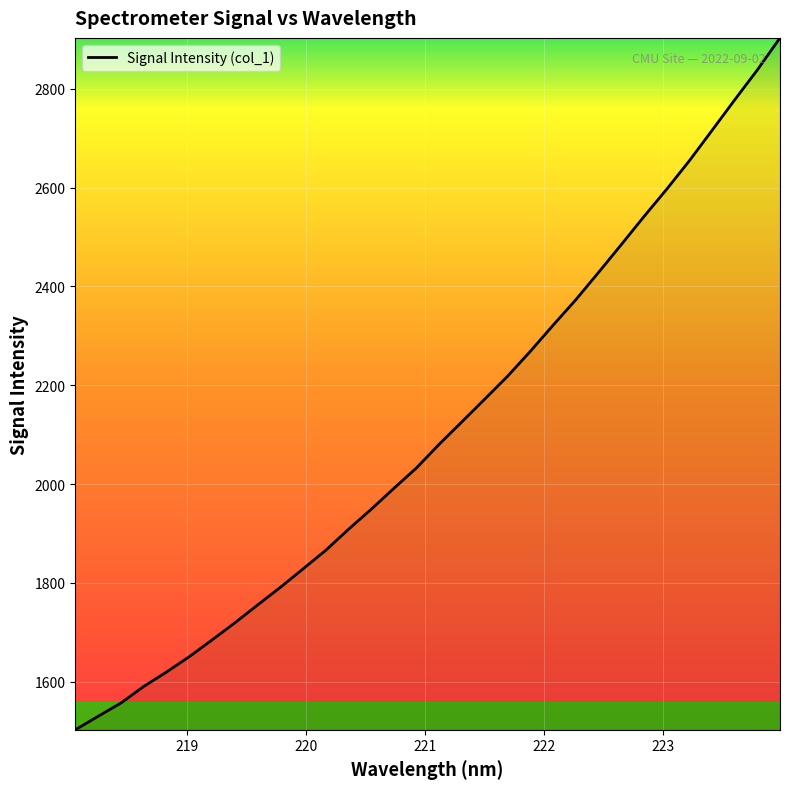

What is the greatest value displayed?

2903.1